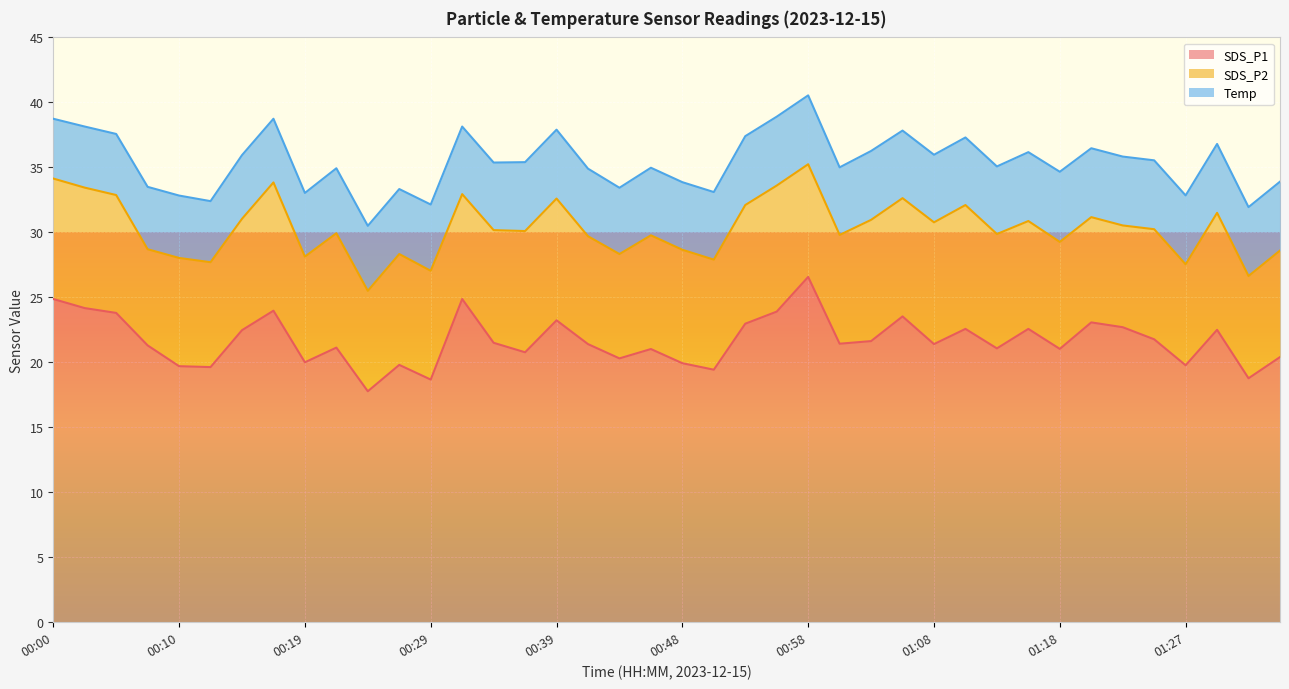

At which label does SDS_P1 reach its peak?

00:58